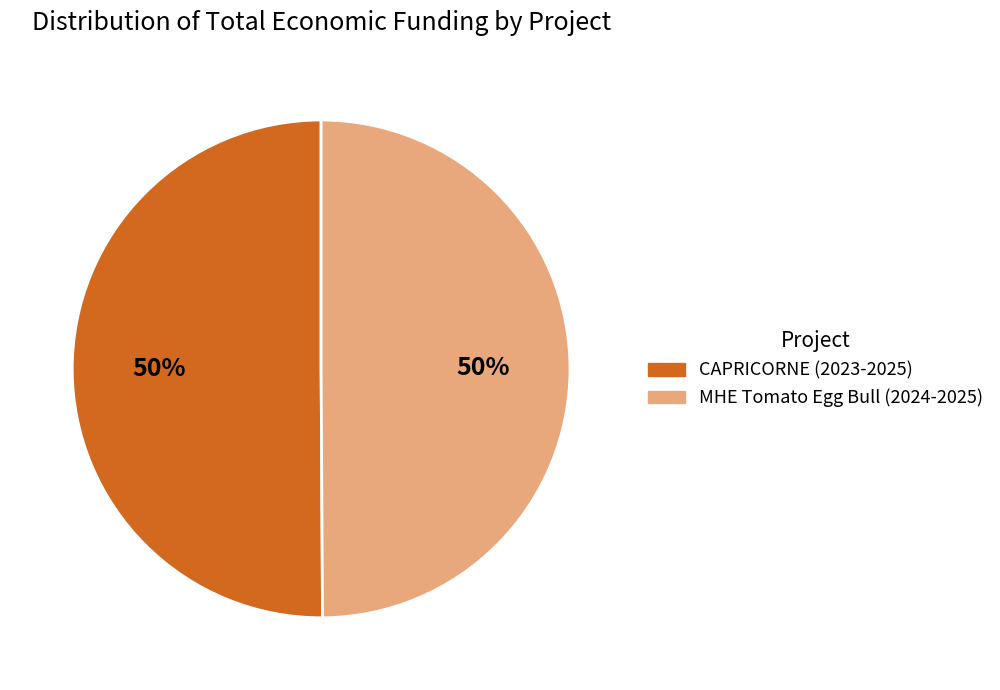

To the nearest percent, what is the combined percentage of CAPRICORNE (2023-2025) and MHE Tomato Egg Bull (2024-2025)?

100%